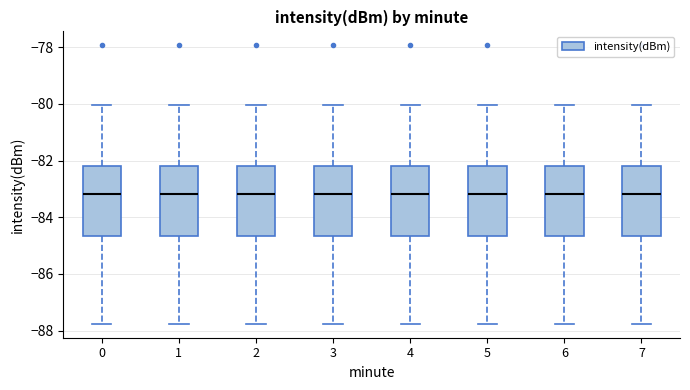

Where does the lower whisker of the box at x = 5 end on the y-axis? The values are not printed on the chart, so give them approximately, as read against the axis.

-87.8